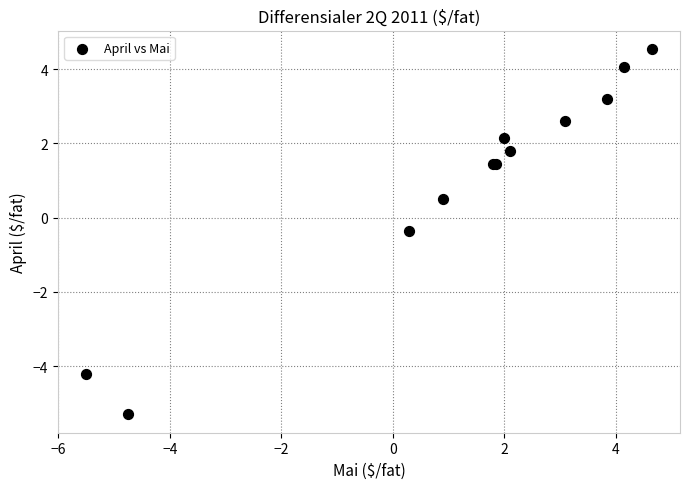

What Y value in the scatter plot is closest to 0?

-0.3